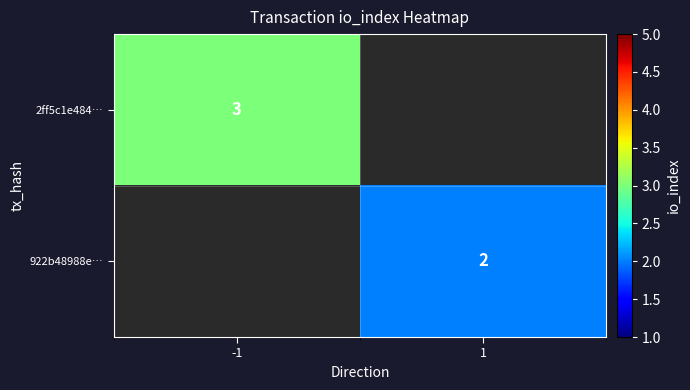

What is the minimum value shown in the chart?

2.0